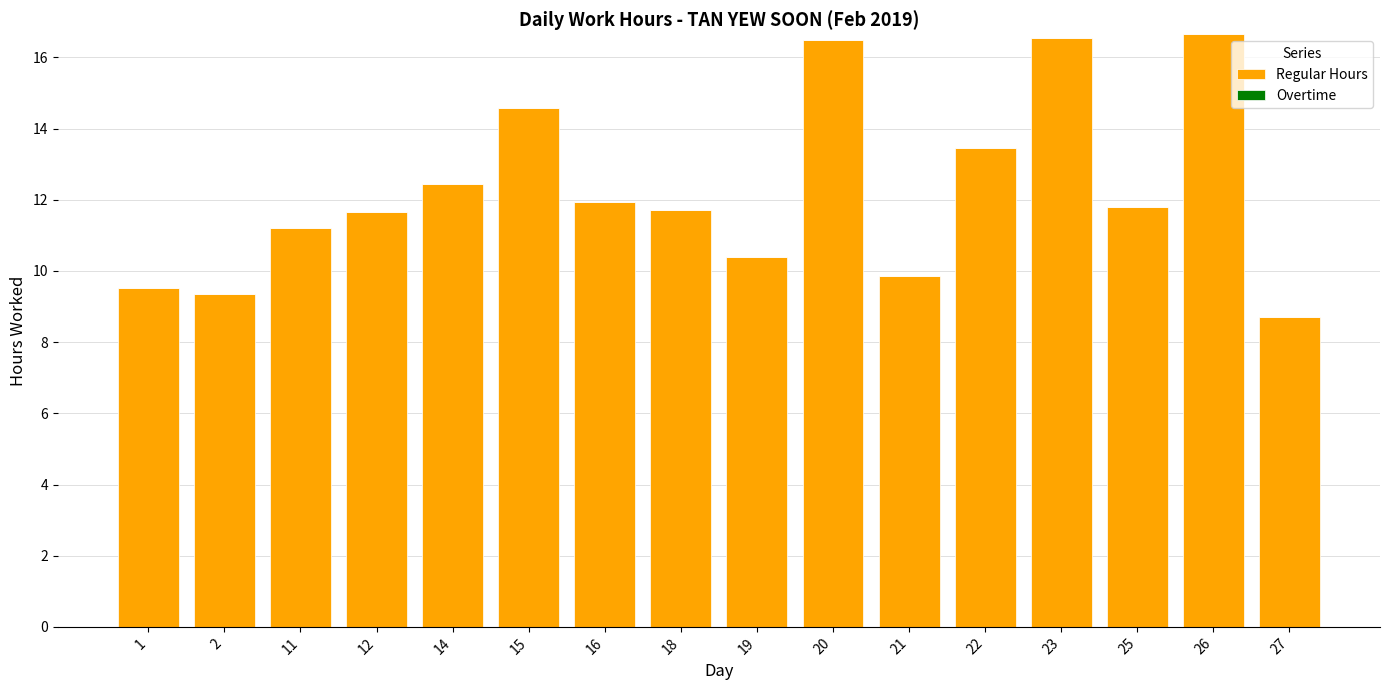

The value at 25 is 5.6. True or false?

False